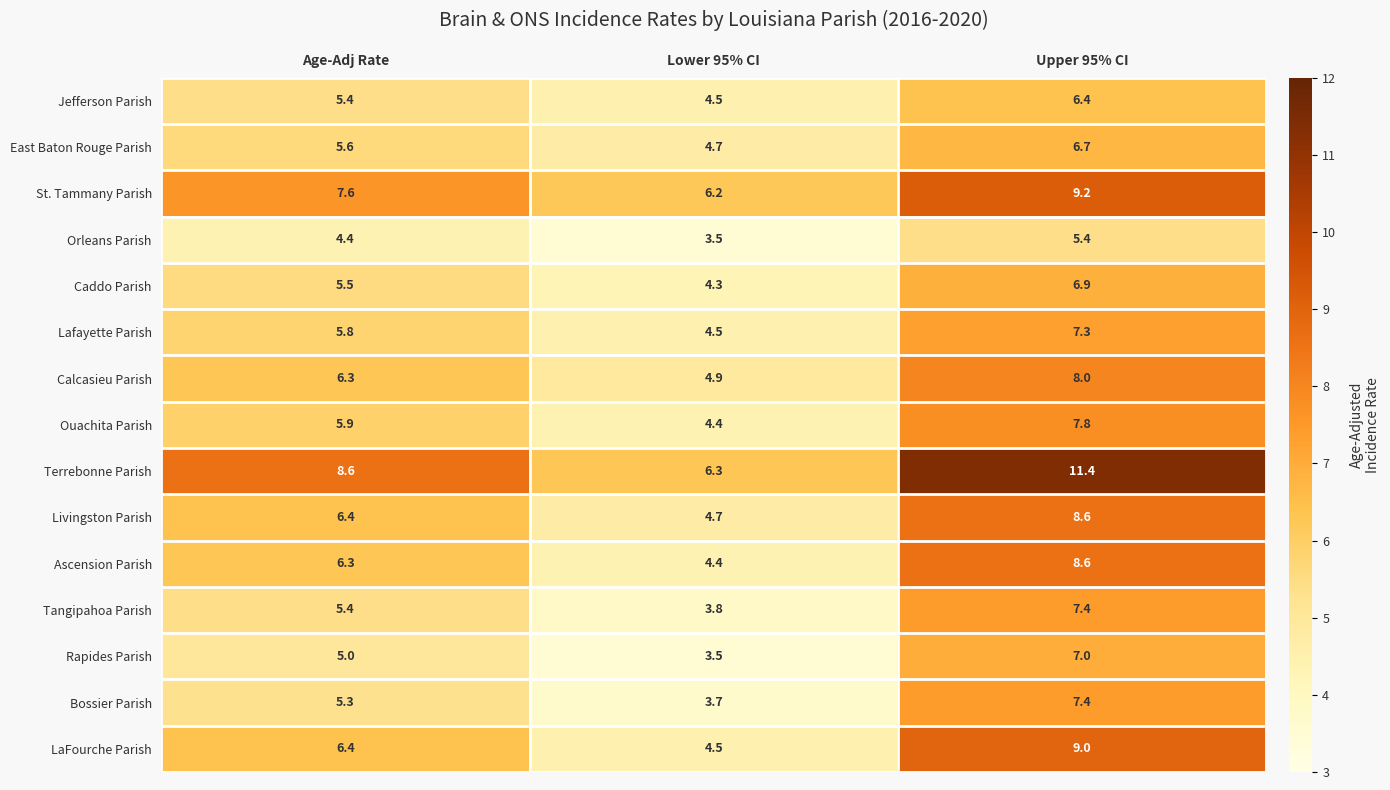

List the labels in order of Ouachita Parish value, largest first.

Upper 95% CI, Age-Adj Rate, Lower 95% CI